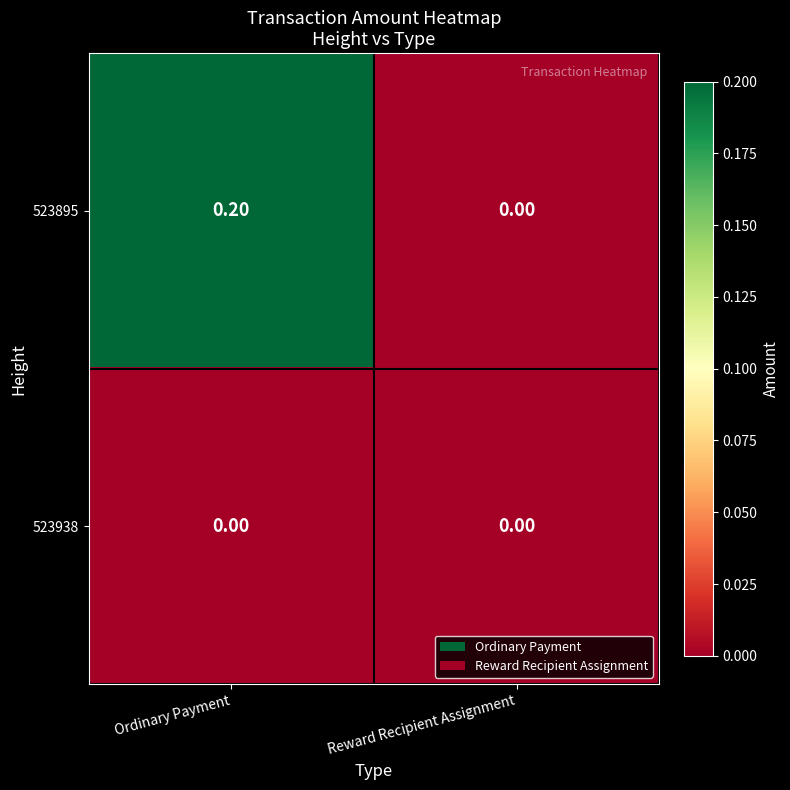

At which category is the sum across all series the highest?

Ordinary Payment